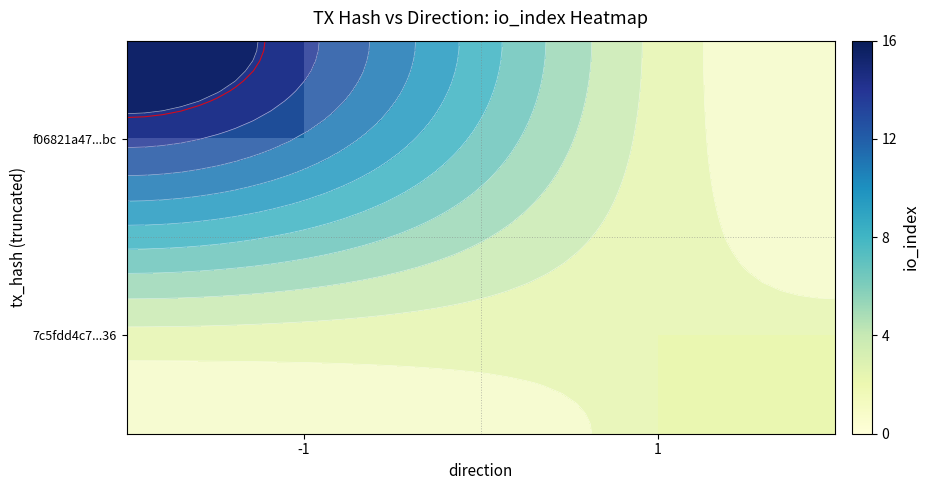

What is the minimum value shown in the chart?

2.0